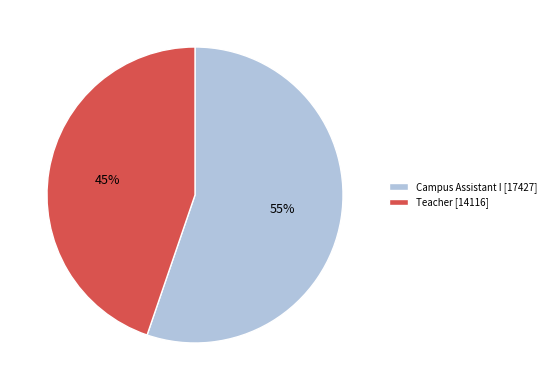

Which category has the smallest portion of the pie?

Teacher